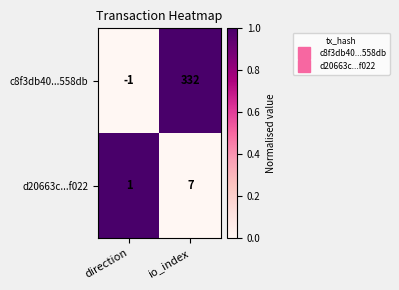

Rank the series by their maximum value, from highest to lowest.

c8f3db40...558db, d20663c...f022